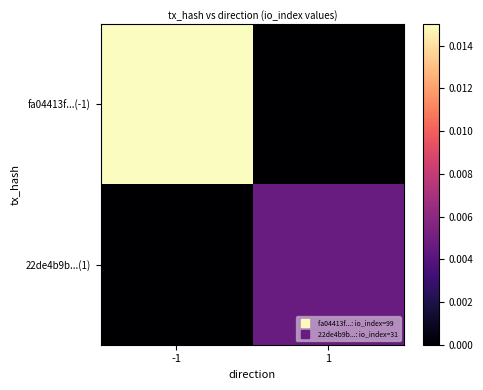

List the series in order of their peak value, highest first.

fa04413f...(-1), 22de4b9b...(1)